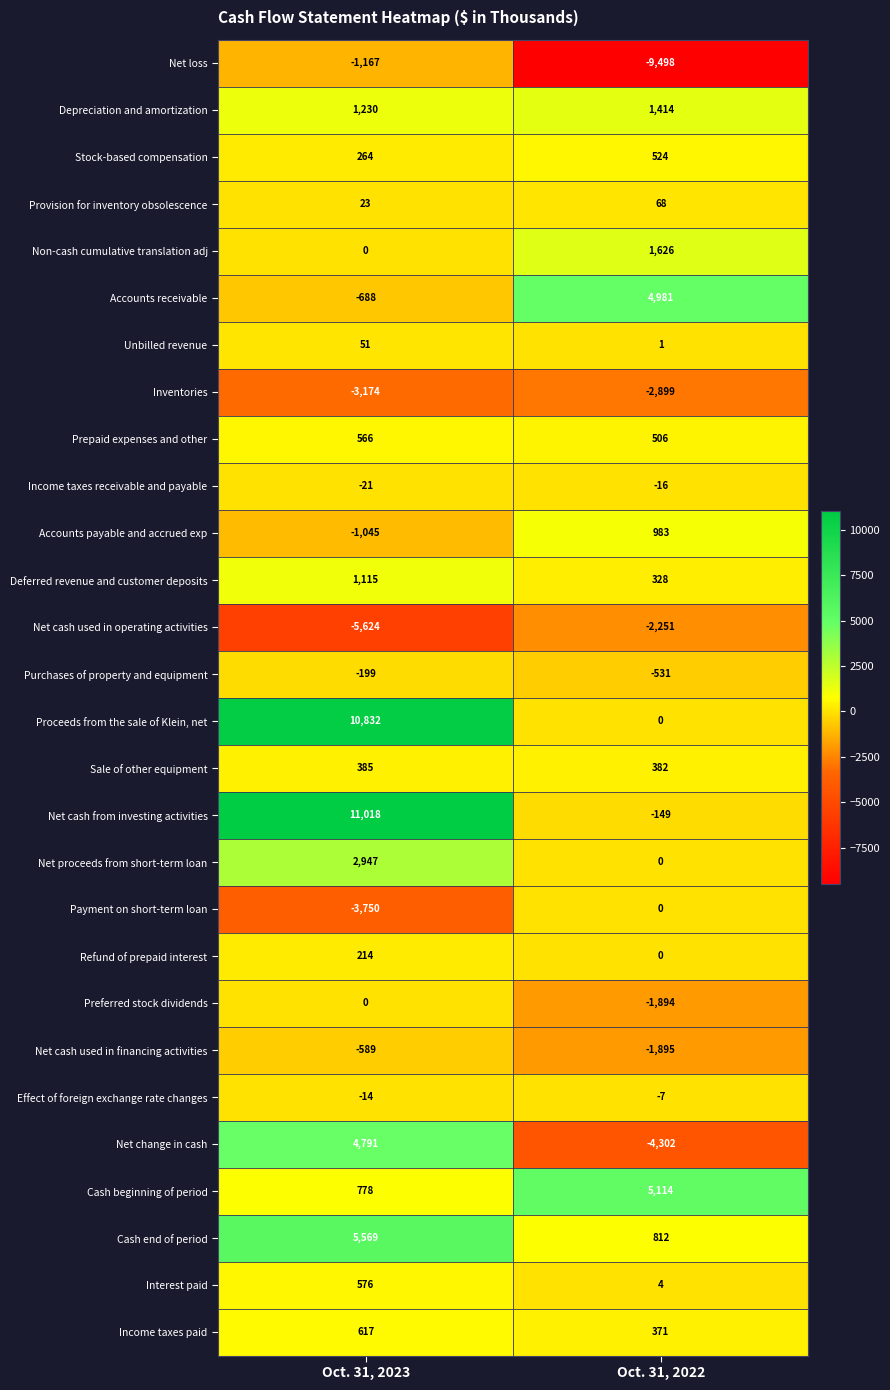

Is it true that Accounts payable and accrued exp equals -1870 at Oct. 31, 2023?

False